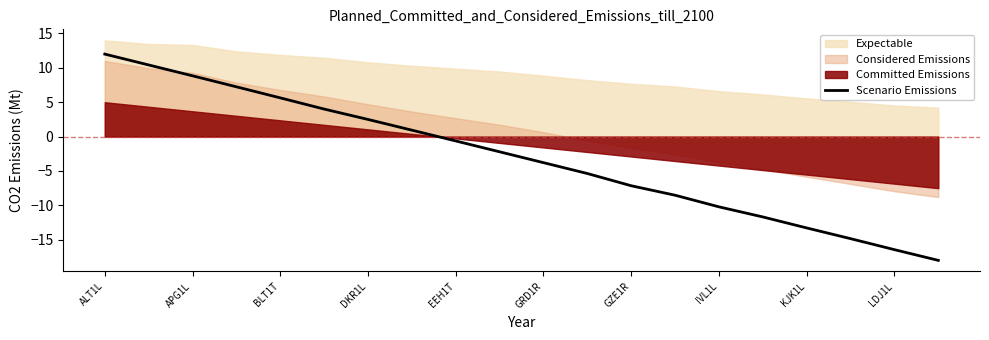

What is the value of the 15th point from the left?

-10.2